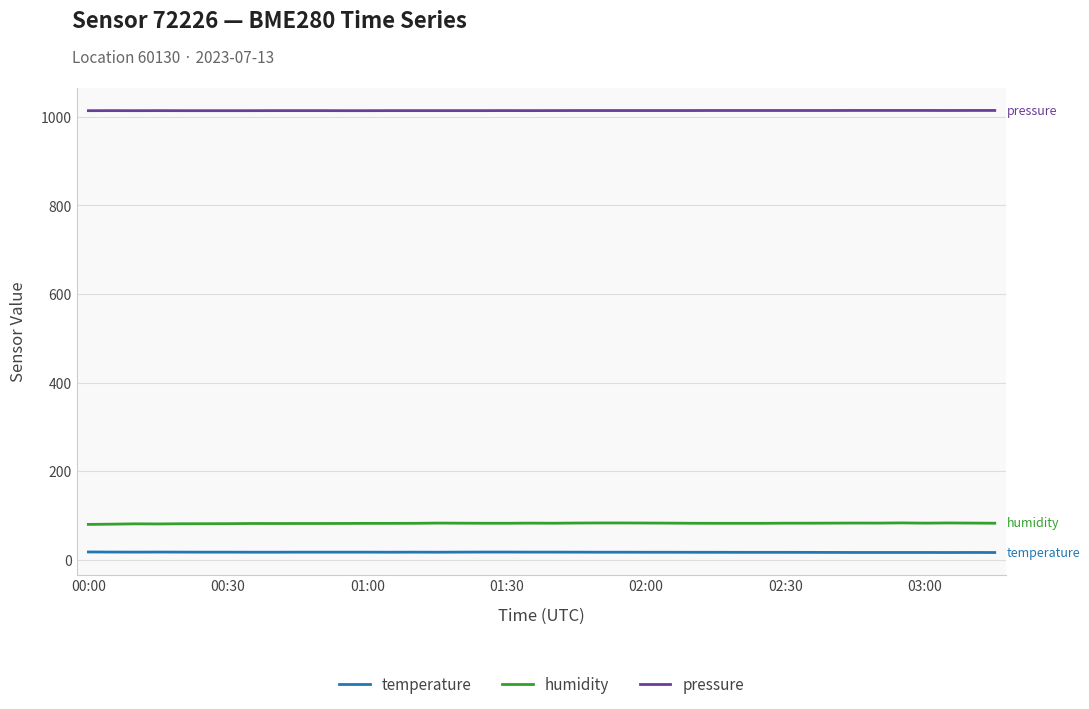

What is the highest value of the pressure series?

1014.3